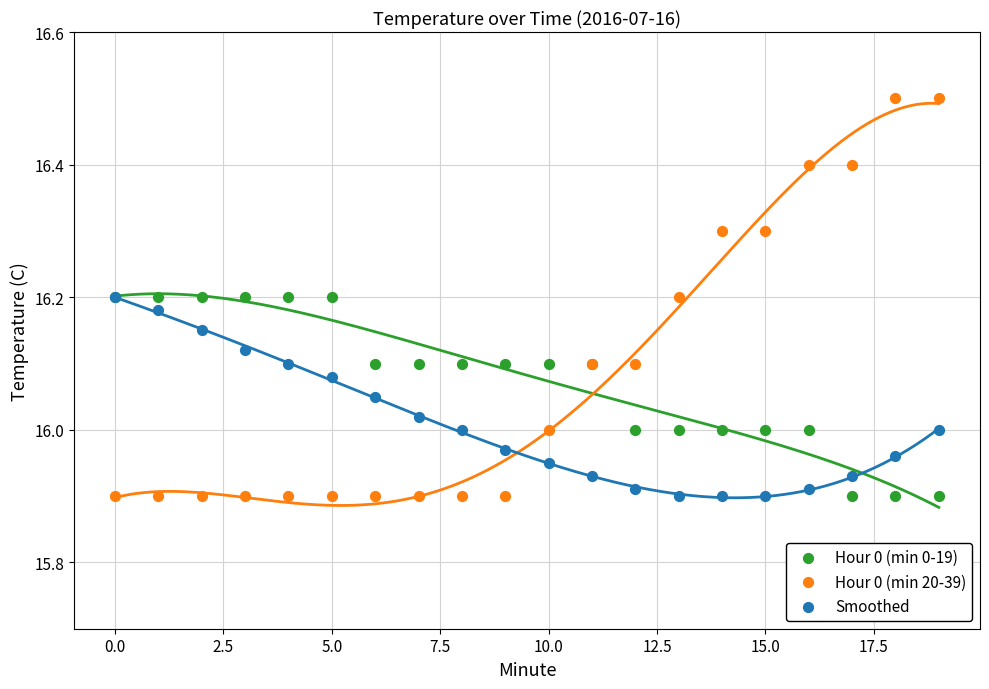

What are all the series names shown in the legend?

Hour 0 (min 0-19), Hour 0 (min 20-39), Smoothed